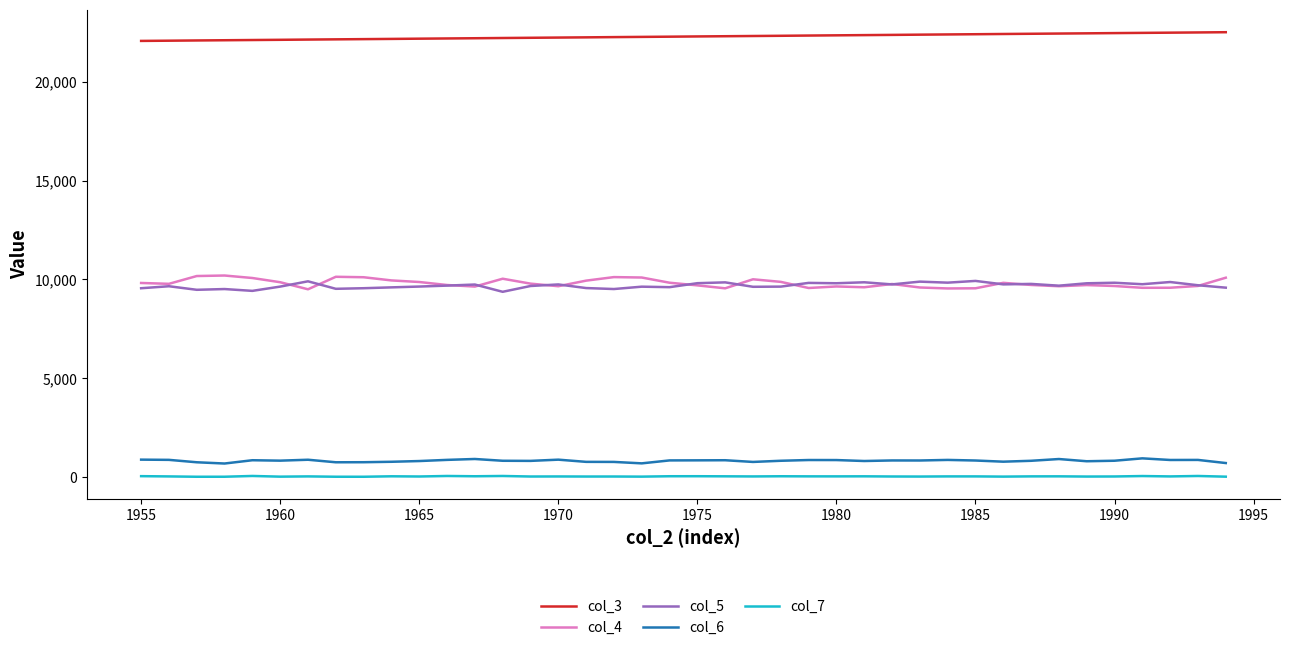

True or false: col_5 and col_3 intersect in this chart.

False